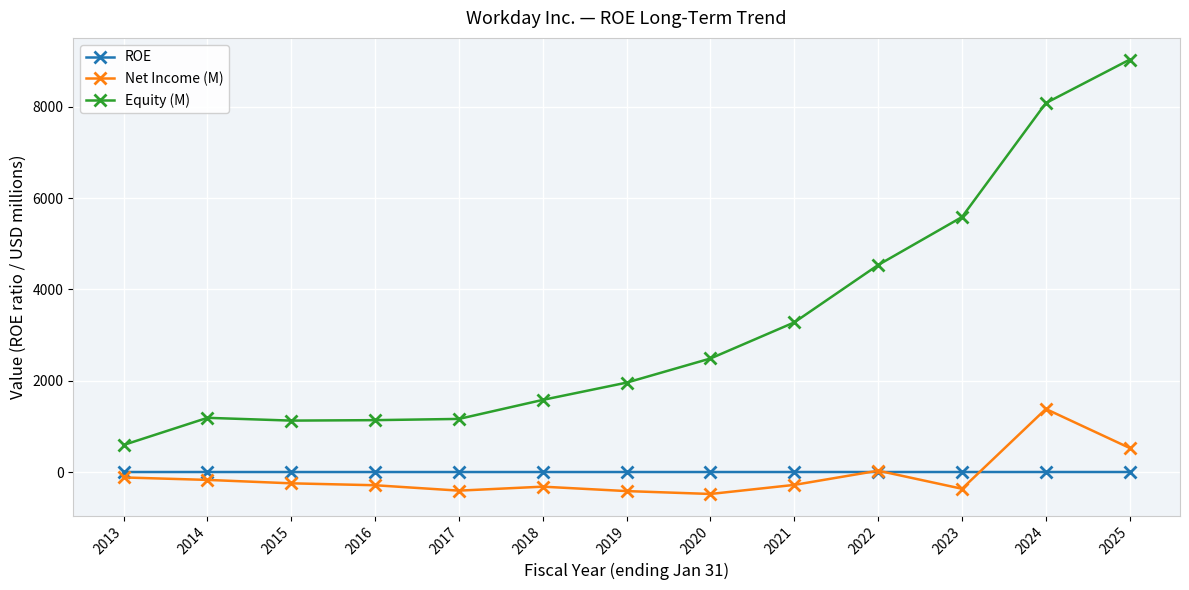

True or false: Net Income (M) has more than 0 points higher than both neighbors.

True